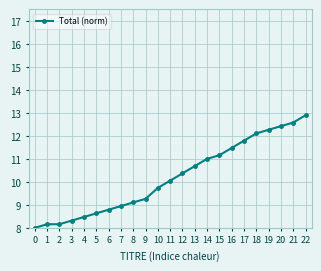

What is the value of the 16th point from the left?

11.2